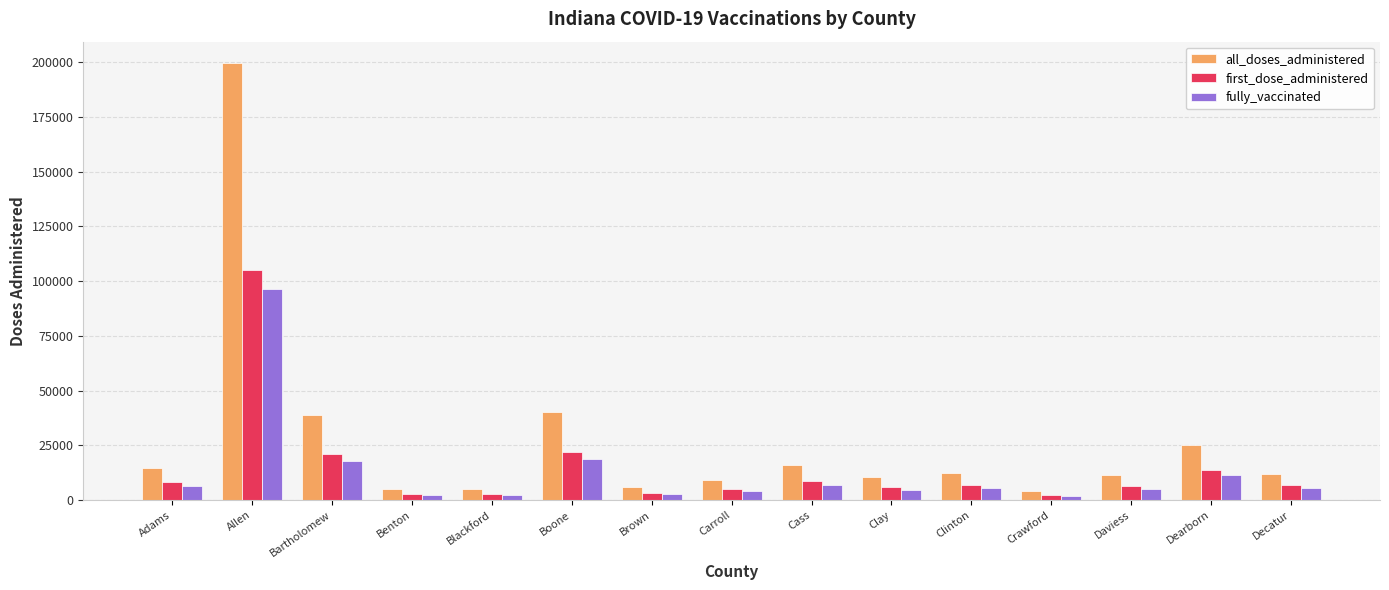

Is the value of fully_vaccinated at Brown greater than the value of all_doses_administered at Clay?

No